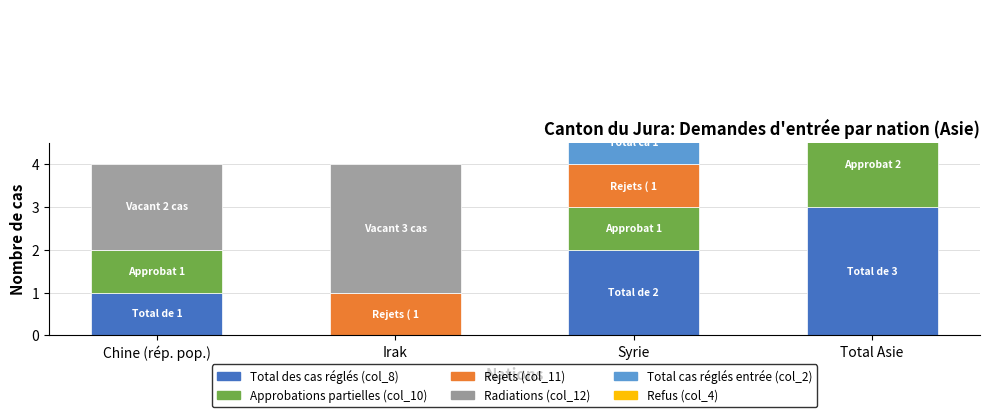

What is the value of the Rejets (col_11) bar at the 2nd from the left?

1